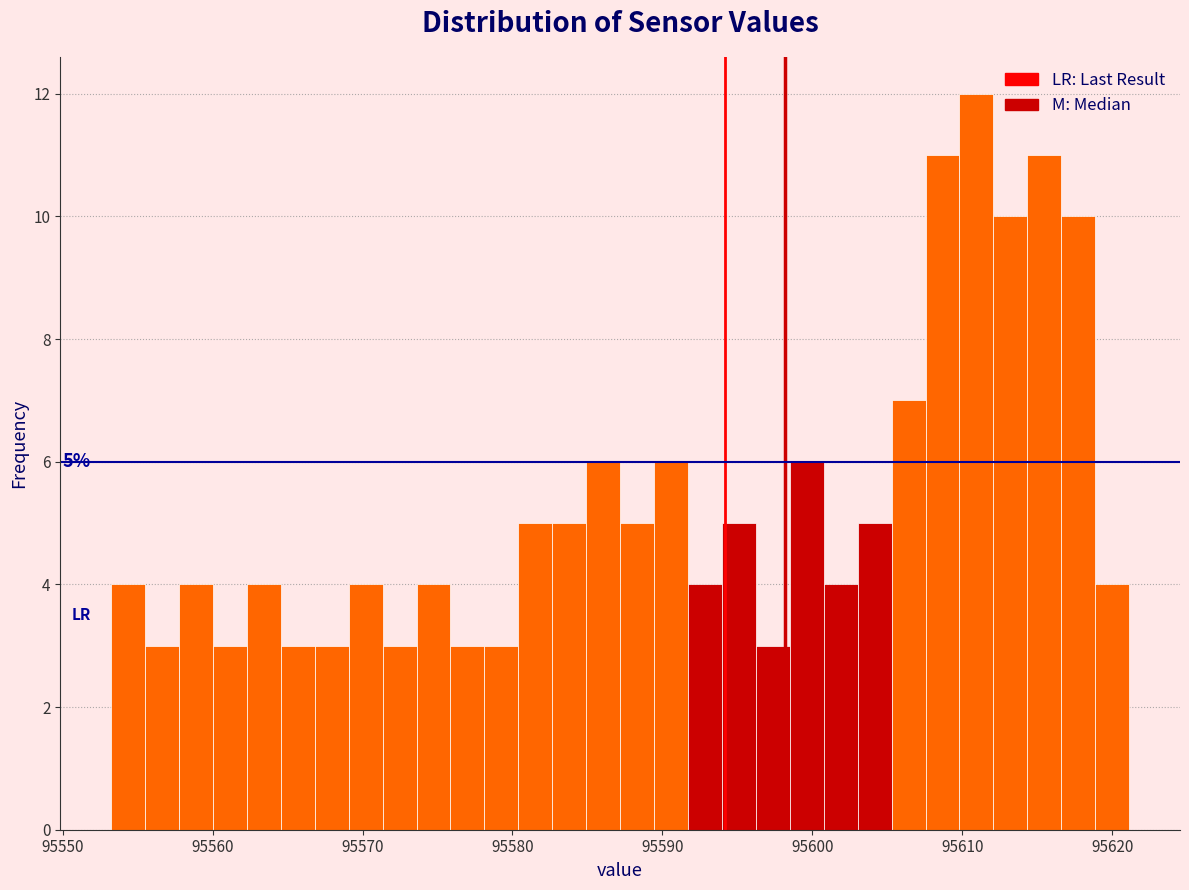

Around what value on the x-axis is the tallest bar? Give the approximate position of its centre, as read against the axis.

95611